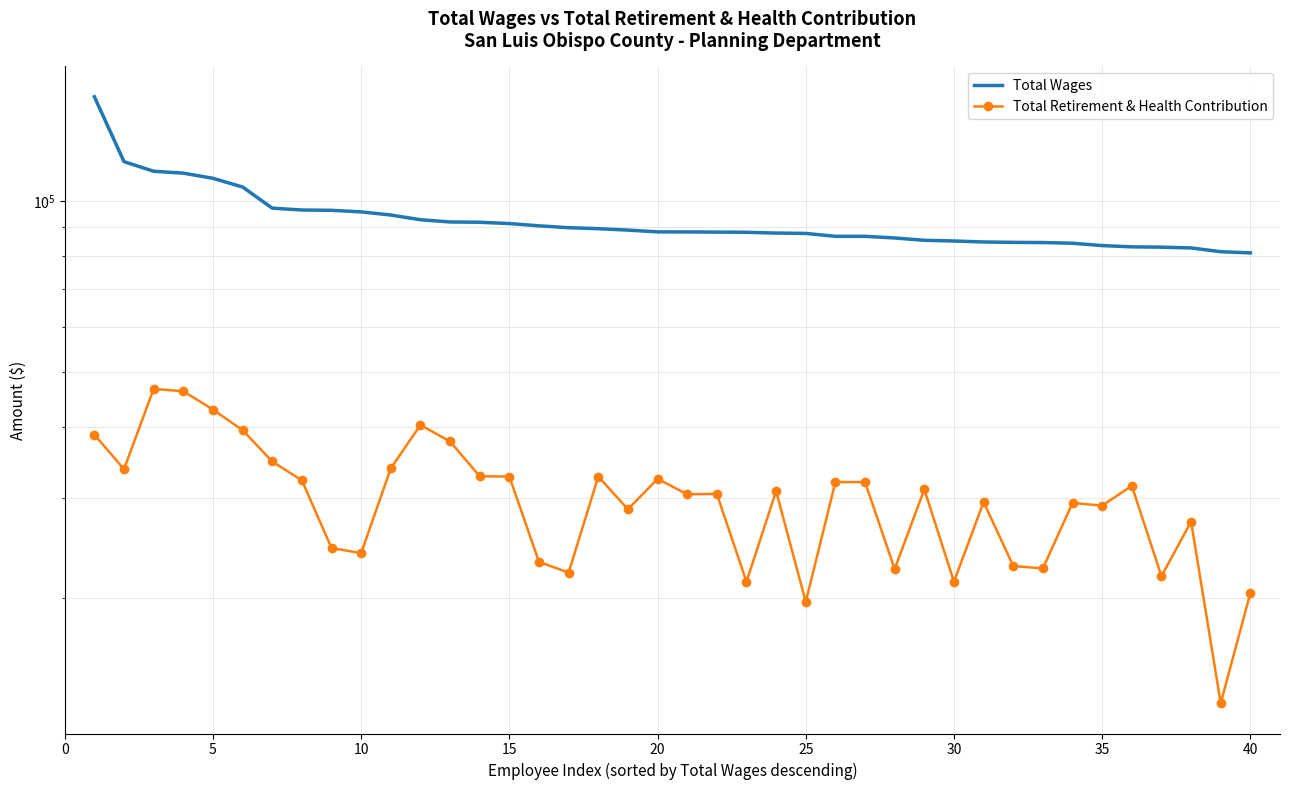

Reading right to left, list all the values displayed in this chart.

Total Wages: 81072	81465	82721	82982	83091	83513	84319	84552	84615	84748	85086	85329	86137	86715	86715	87748	87872	88145	88216	88279	88296	88938	89450	89807	90494	91329	91821	91922	92763	94552	95771	96378	96502	97228	105953	109753	112080	112945	117435	152843
Total Retirement & Health Contribution: 20367	13023	27218	21817	31489	29050	29367	22510	22737	29479	21327	31038	22455	31969	31969	19645	30812	21327	30468	30413	32388	28622	32693	22133	23115	32693	32726	37692	40301	33800	23948	24463	32187	34751	39463	42914	46220	46669	33684	38747